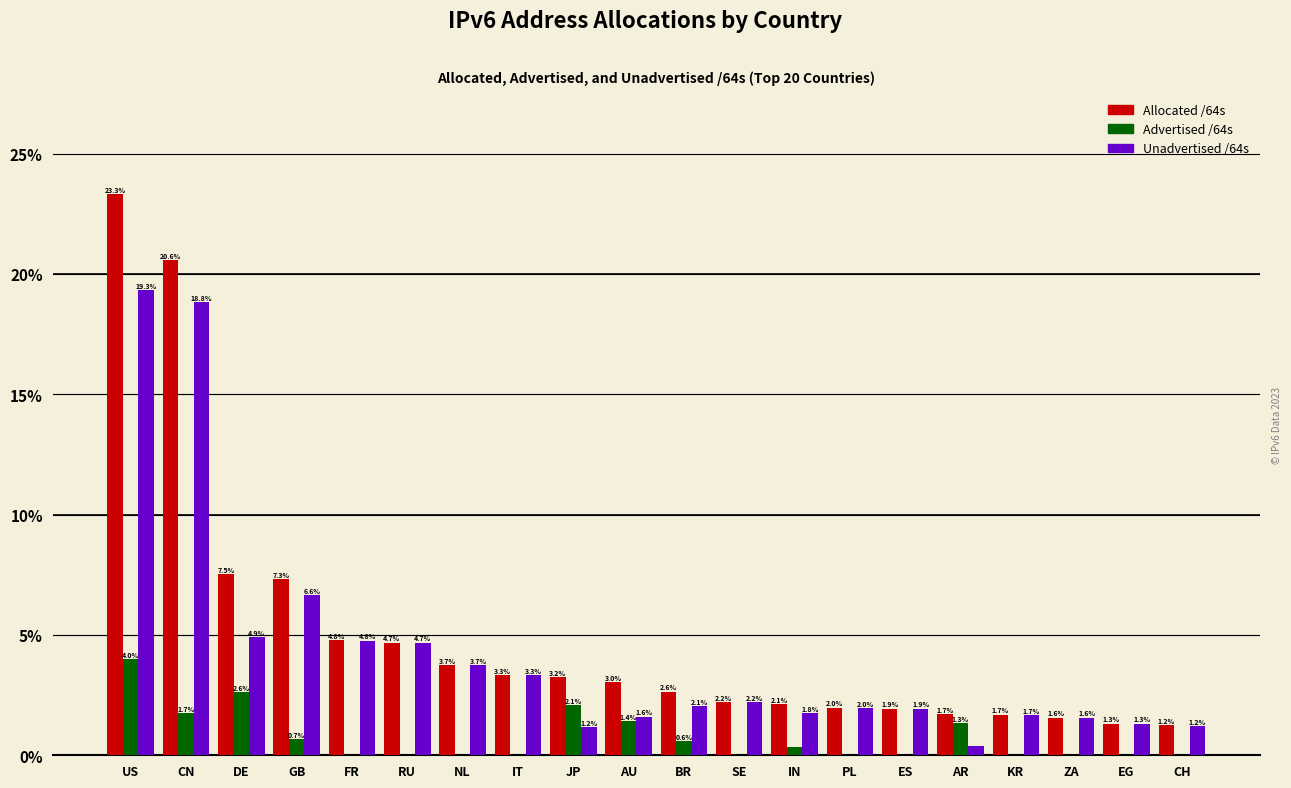

The Allocated /64s series shows 11.7 at GB. True or false?

False